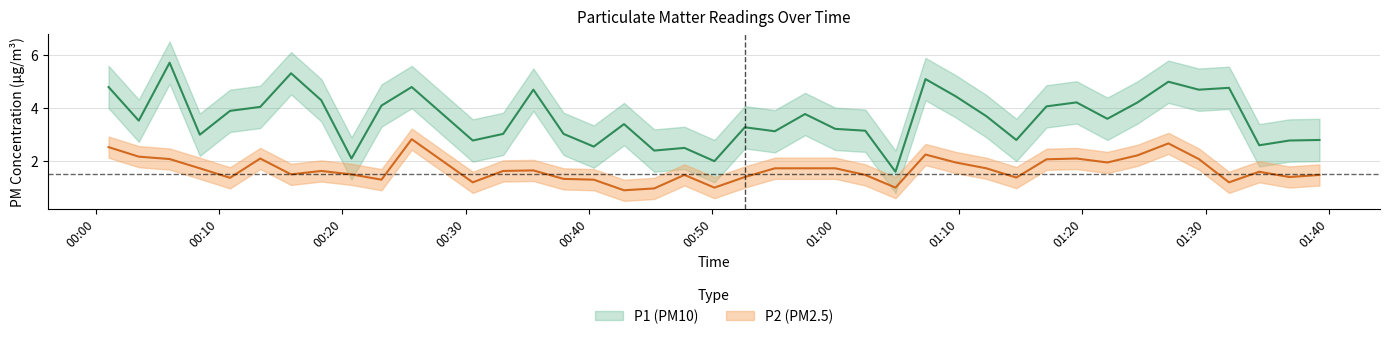

What is the sum of all P2 values?

67.3